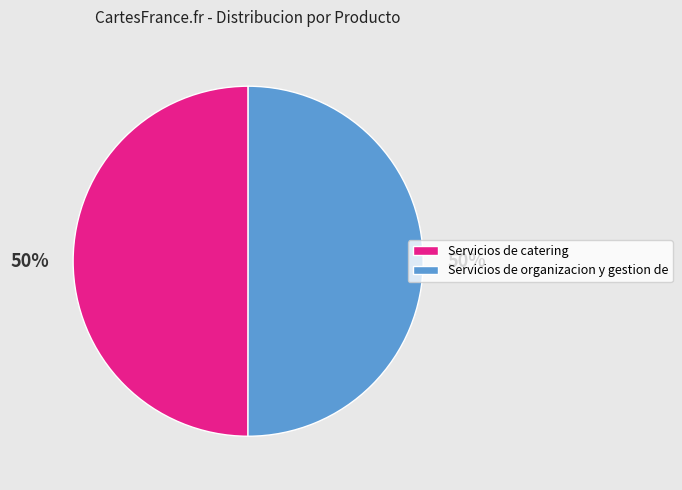

To the nearest percent, what is the combined percentage of Servicios de catering and Servicios de organizacion y gestion de?

100%